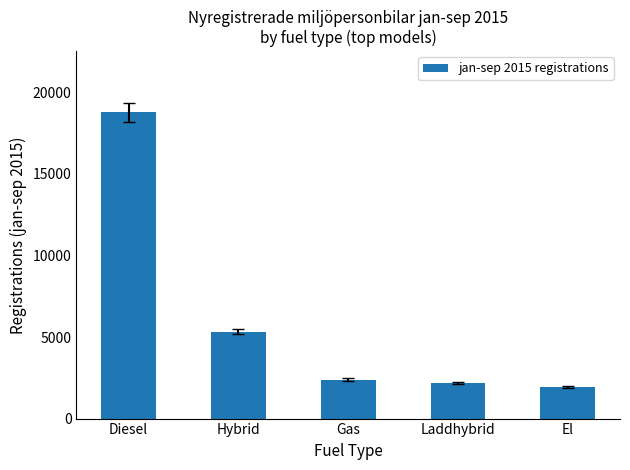

Between Gas and Diesel, which is larger?

Diesel